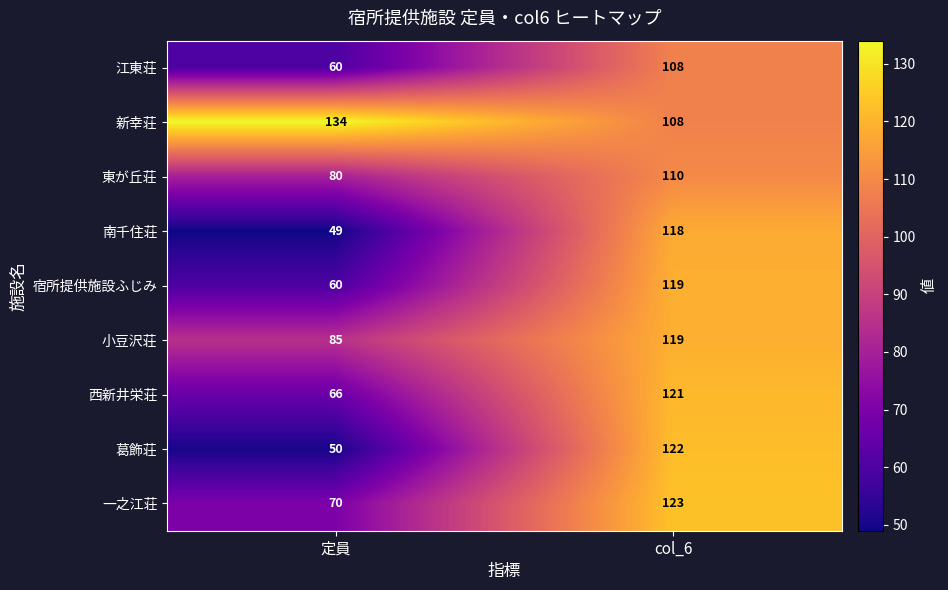

What is the sum of all 一之江荘 values?

193